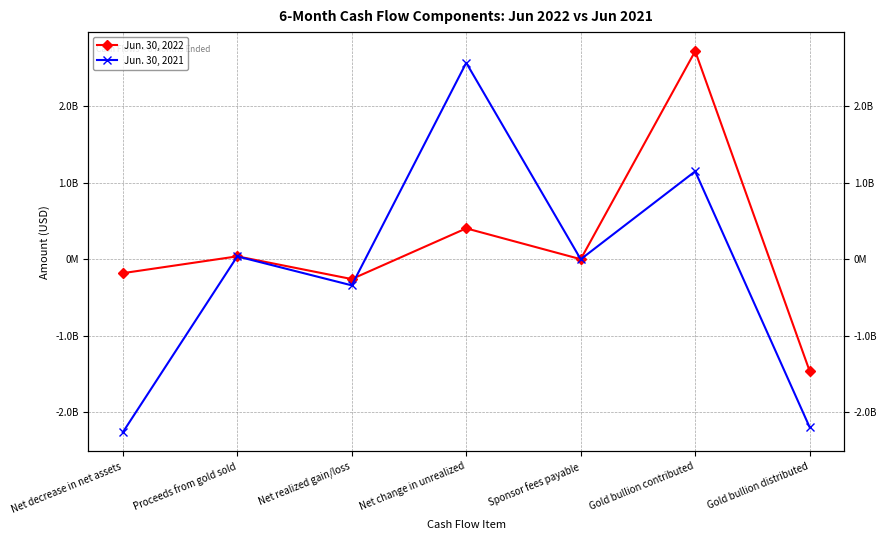

True or false: Jun. 30, 2021 has a value of -596734654 at Net decrease in net assets.

False